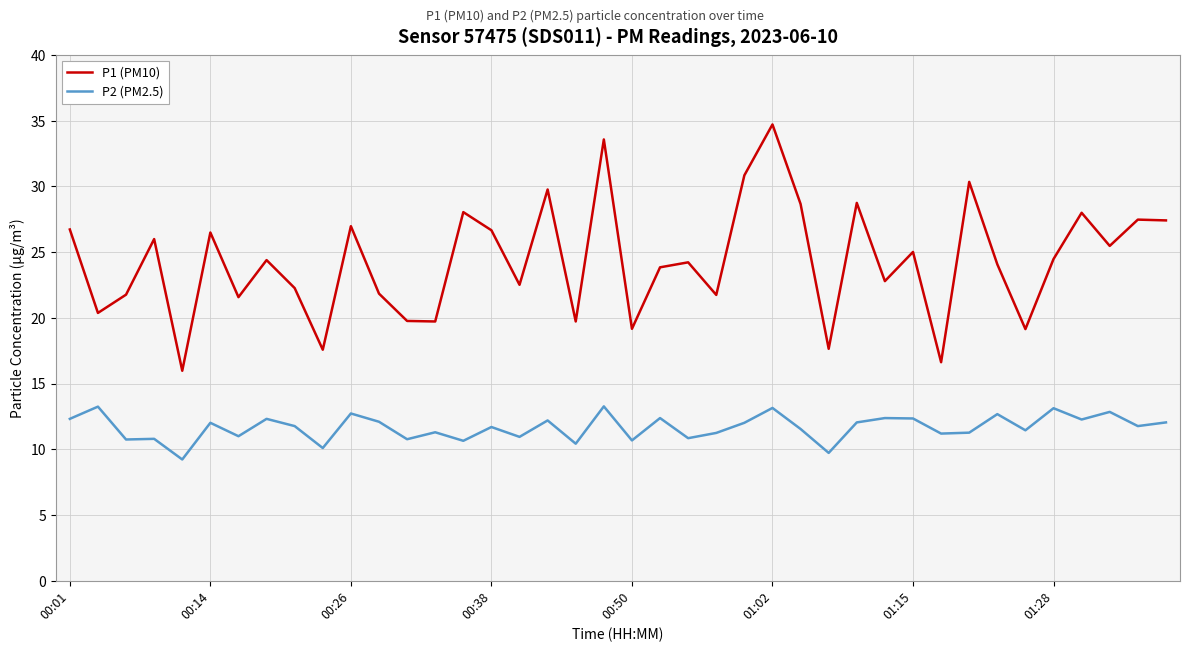

What is the difference between the maximum and minimum values in the P2 (PM2.5) series?

4.0